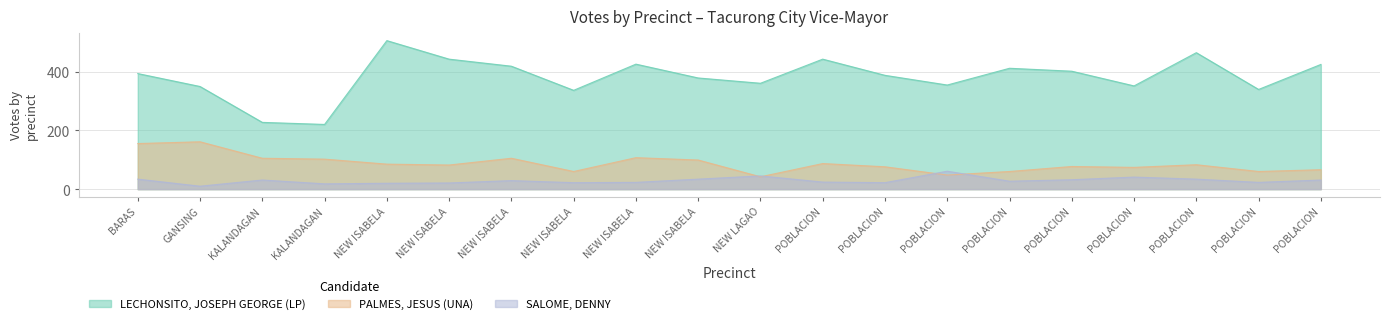

Rank the series at NEW ISABELA from lowest to highest value.

SALOME, DENNY, PALMES, JESUS (UNA), LECHONSITO, JOSEPH GEORGE (LP)